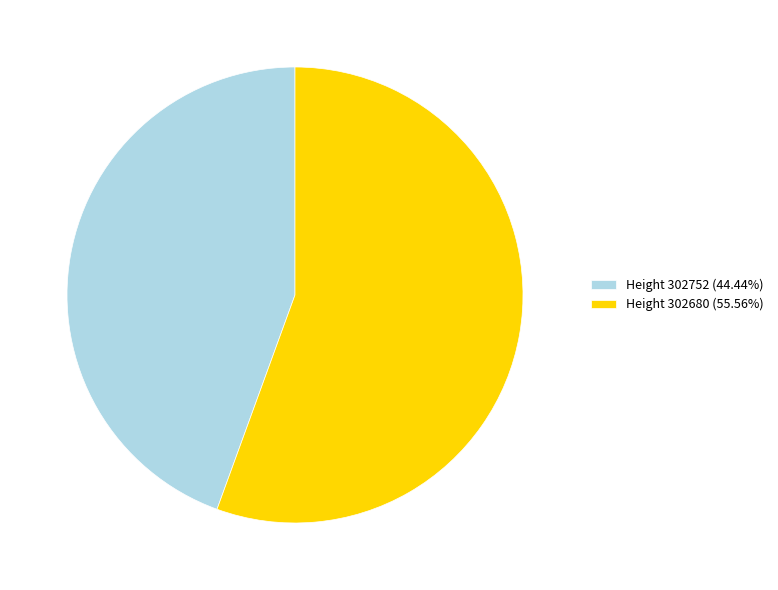

Is there any slice that represents more than half of the pie?

Yes